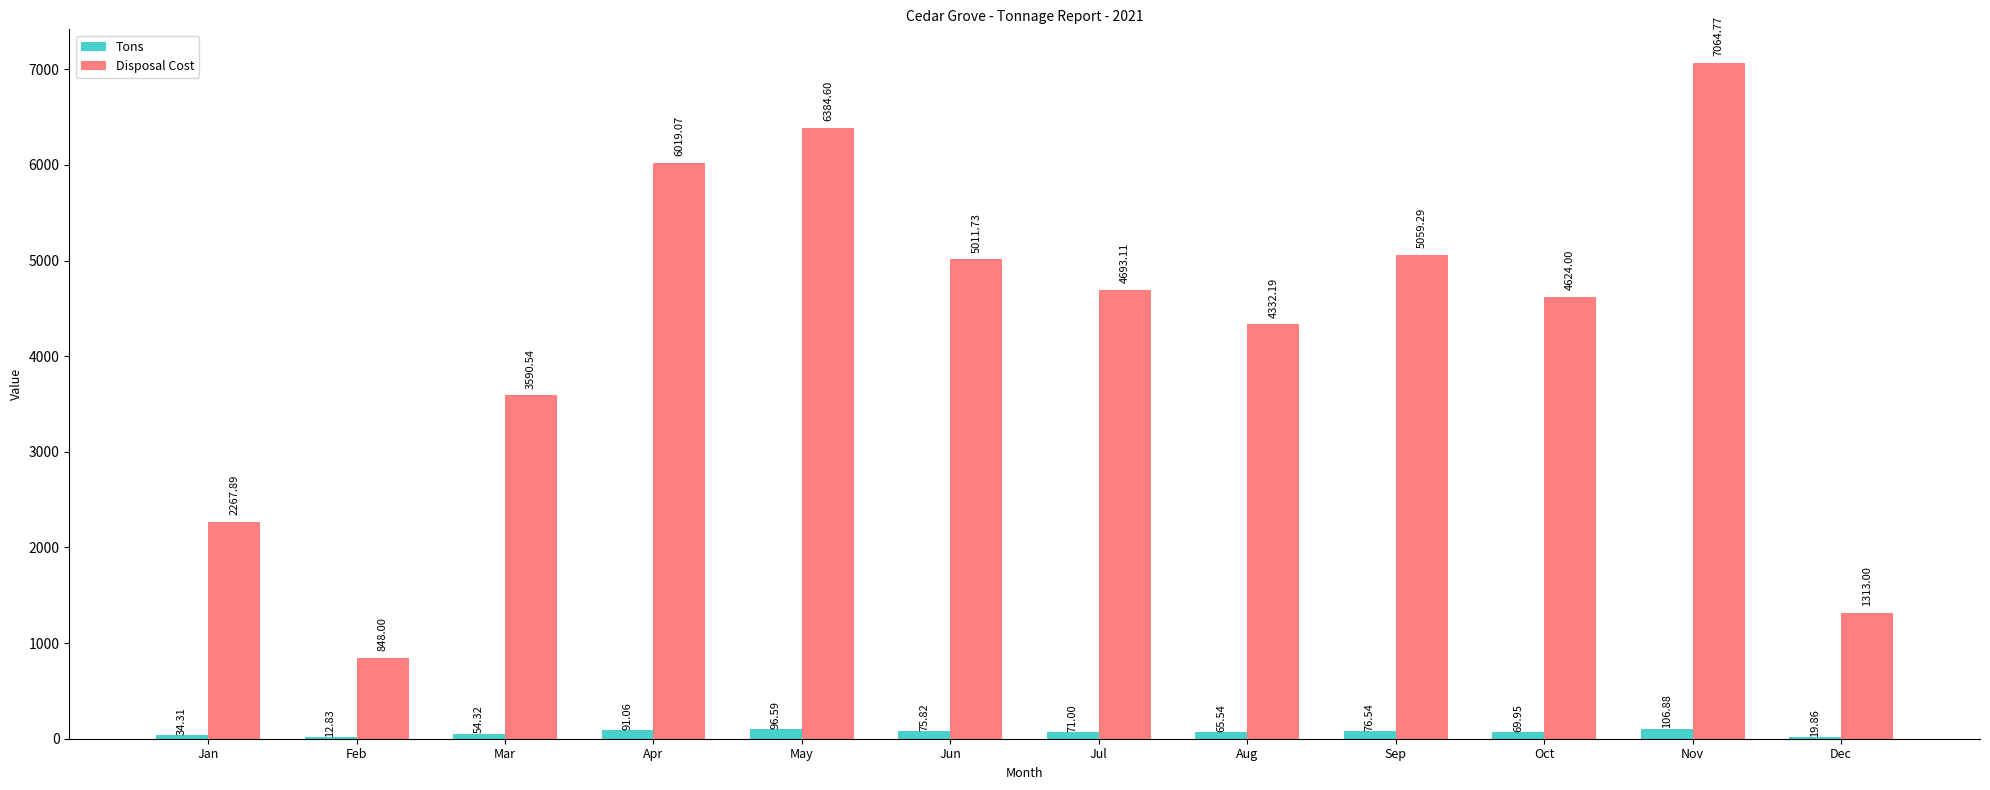

Which series has the widest spread of values?

Disposal Cost